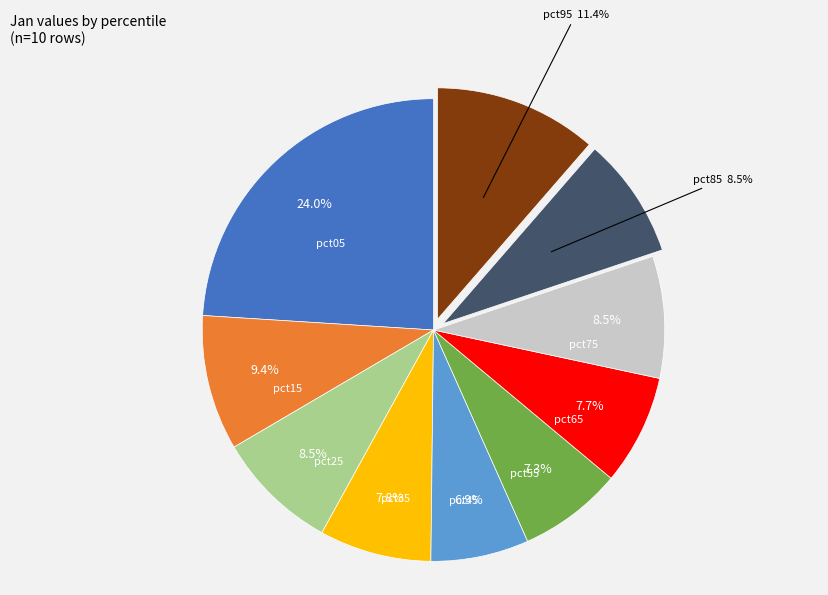

Is there any slice that represents more than half of the pie?

No